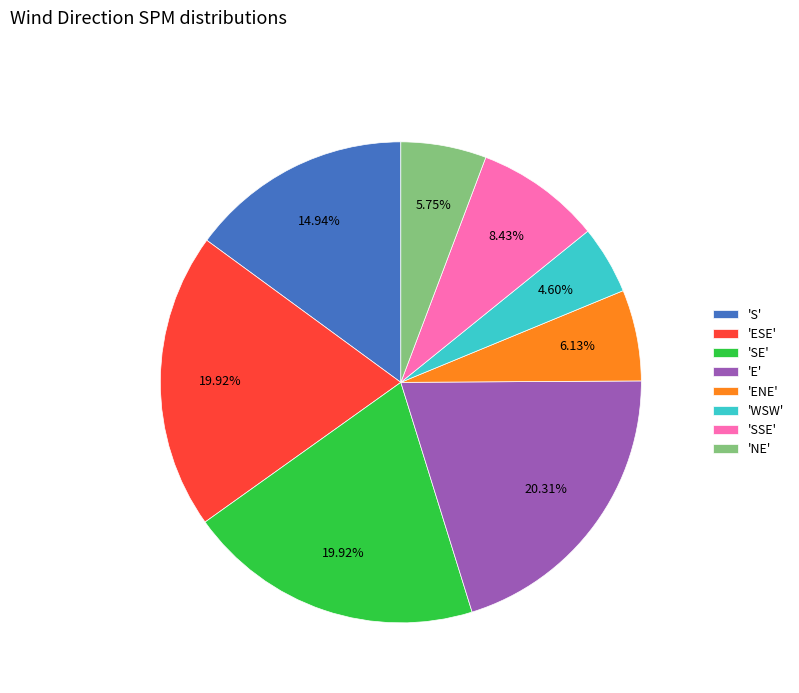

Approximately how many times larger is the value at 'SE' compared to 'NE'?

3.5